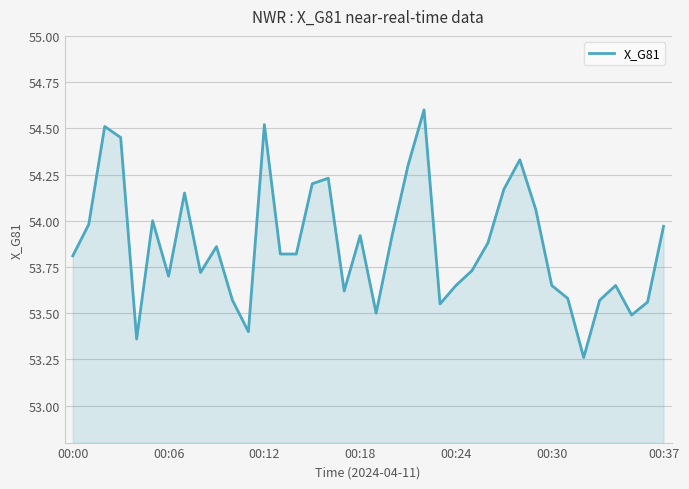

How many lines are shown in the chart?

1